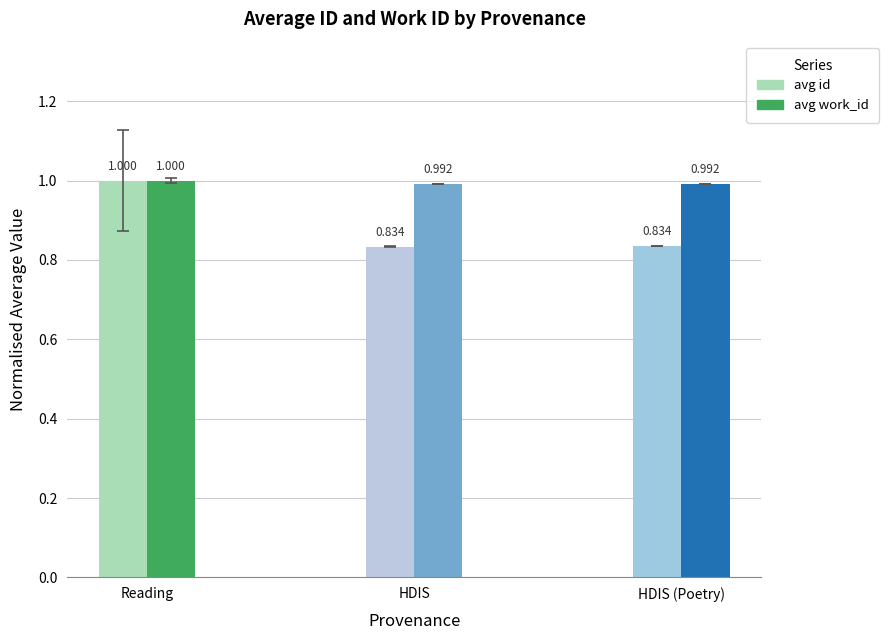

The value of avg work_id at HDIS is 1.3. True or false?

False